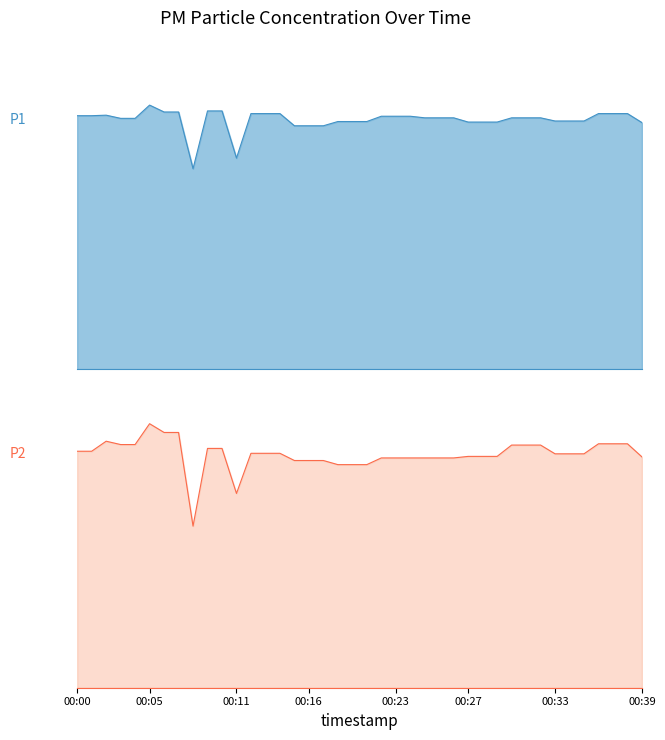

What is the difference between the highest and lowest values at 00:23?

41.6